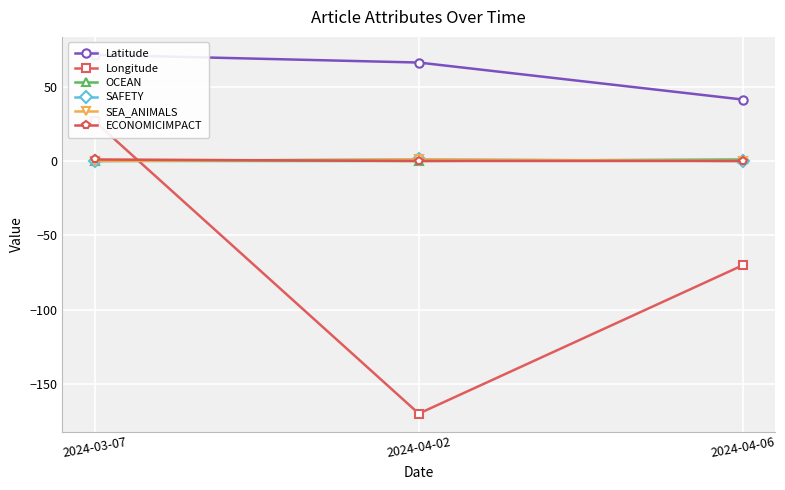

The SAFETY series shows 1.0 at 2024-04-02. True or false?

True